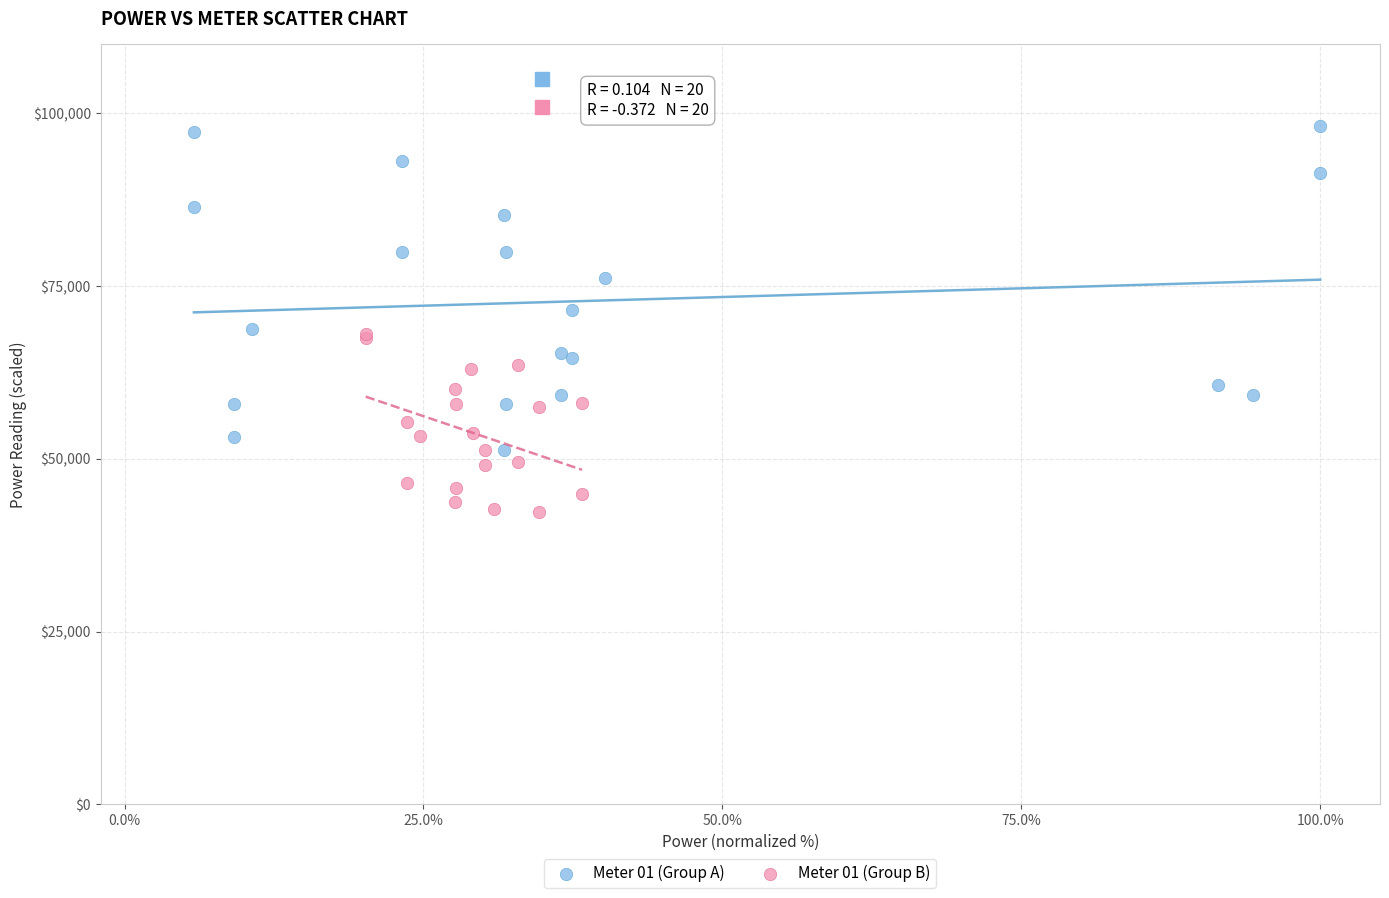

Which series contains the highest Y value?

Meter 01 (Group A)